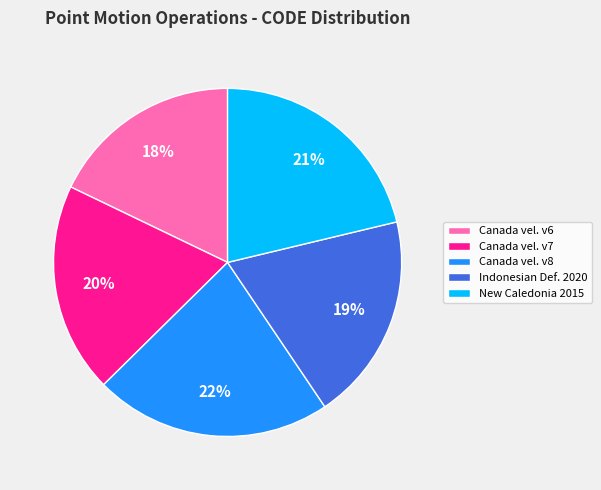

Is there any slice that represents more than half of the pie?

No